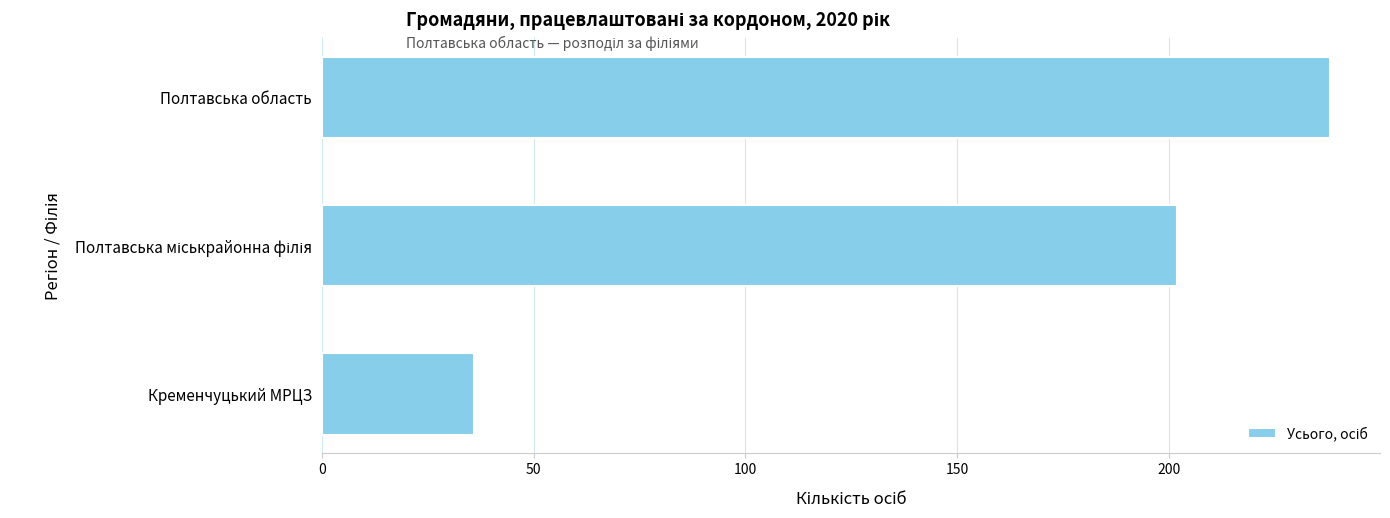

What is the difference between the second highest and minimum values?

166